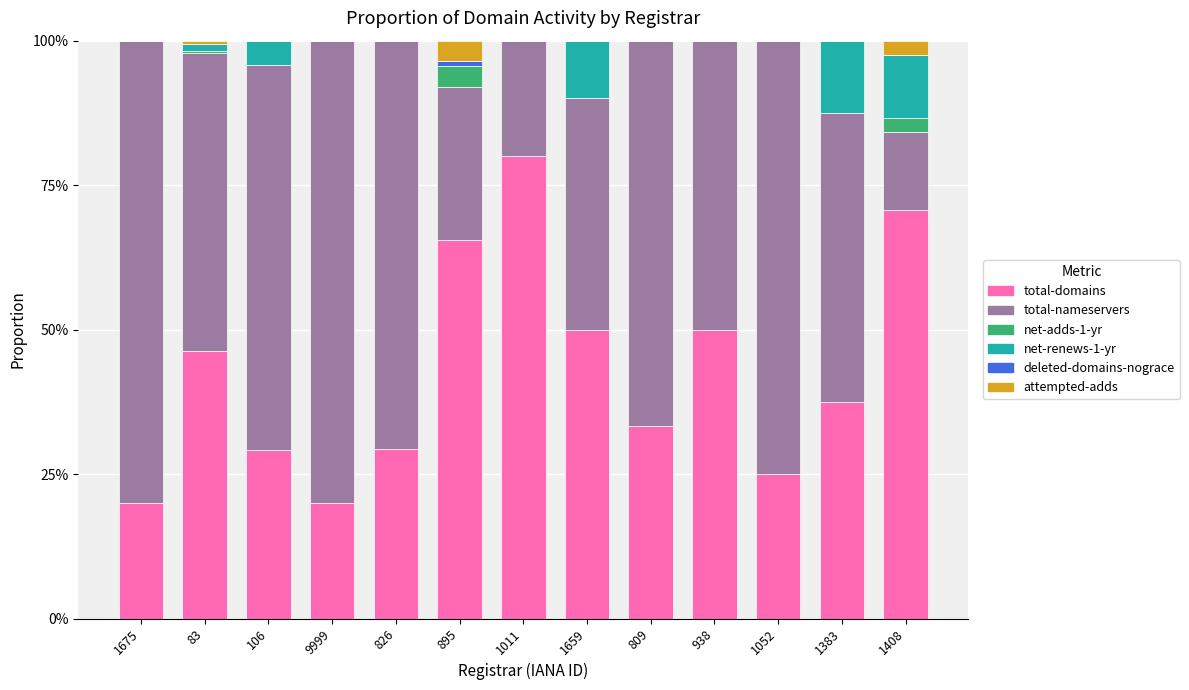

What is the sum of the total-domains values at 1659 and 1408?

120.7